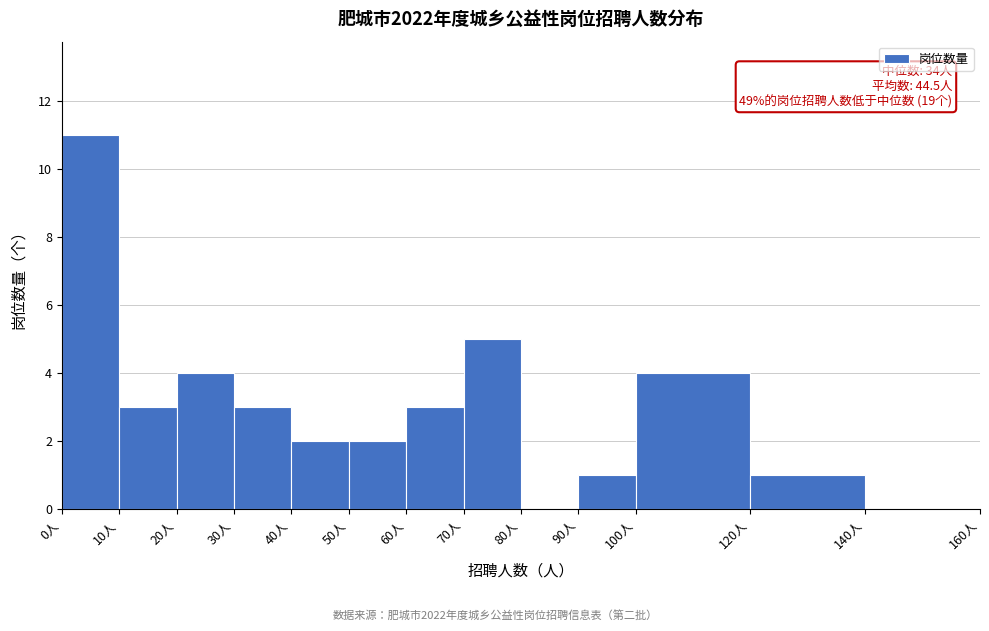

Over which range of the x-axis is the bar tallest?

0 to 10